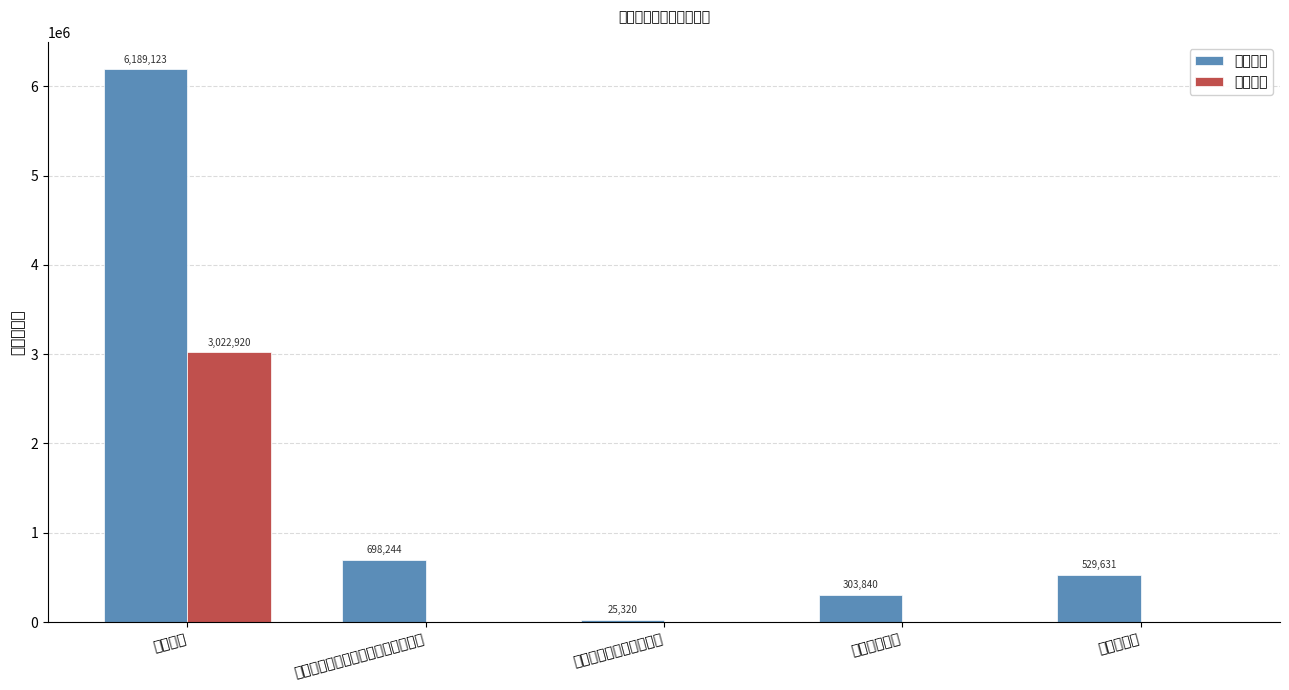

Rank the series by their maximum value, from lowest to highest.

项目支出, 基本支出